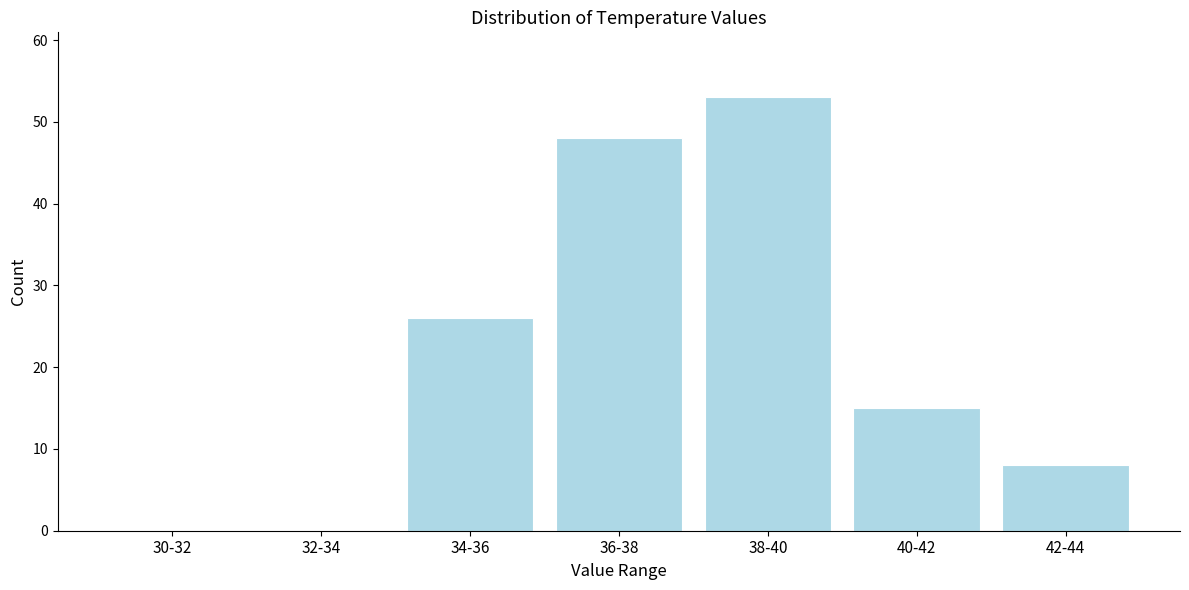

Reading left to right, list all the values displayed in this chart.

30-32=0	32-34=0	34-36=26	36-38=48	38-40=53	40-42=15	42-44=8